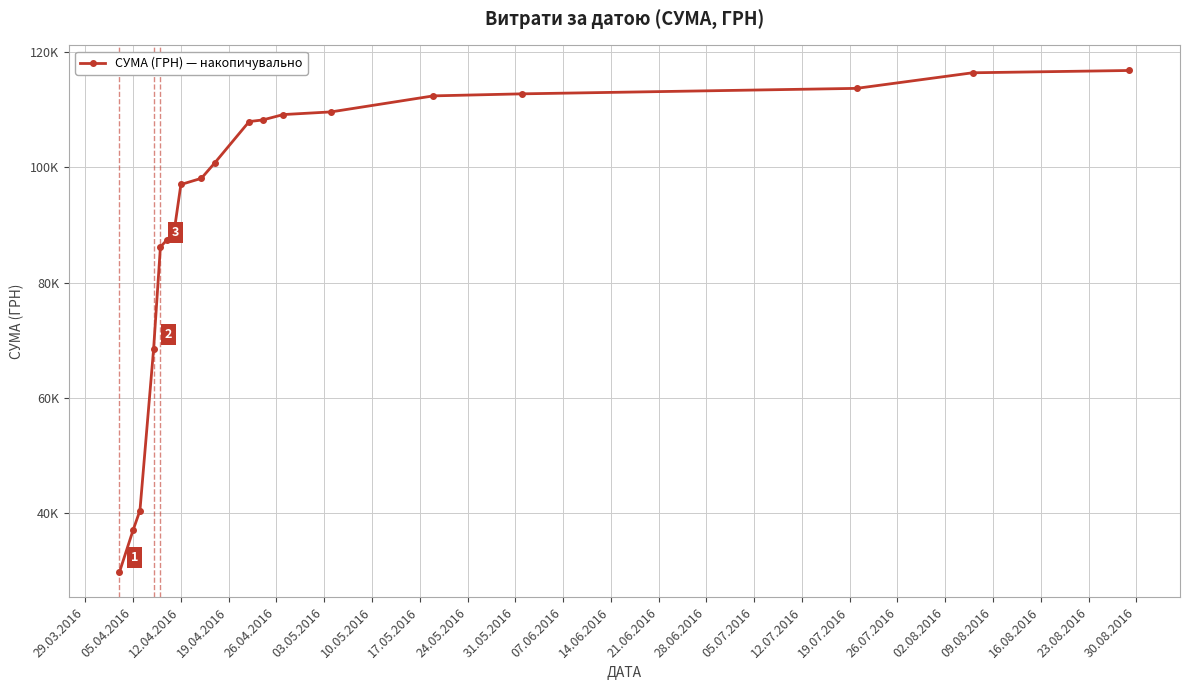

Is this an area chart (filled region under the line)?

No